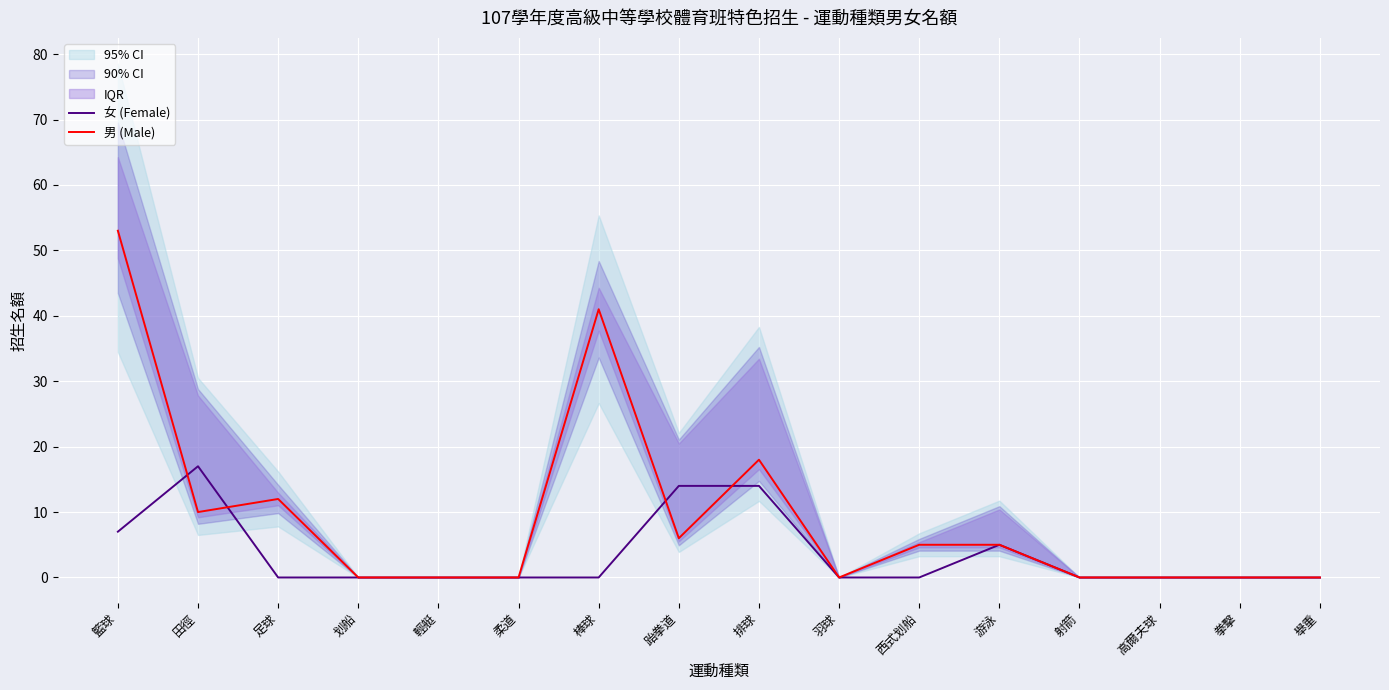

How many values in the 男 (Male) series are below 5?

8